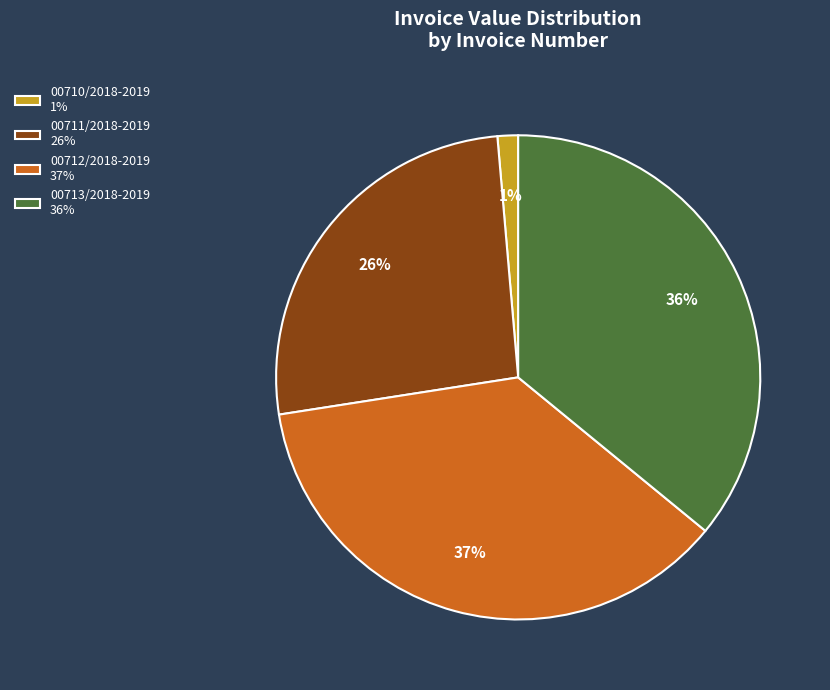

True or false: 00713/2018-2019 accounts for 36% of the total.

True